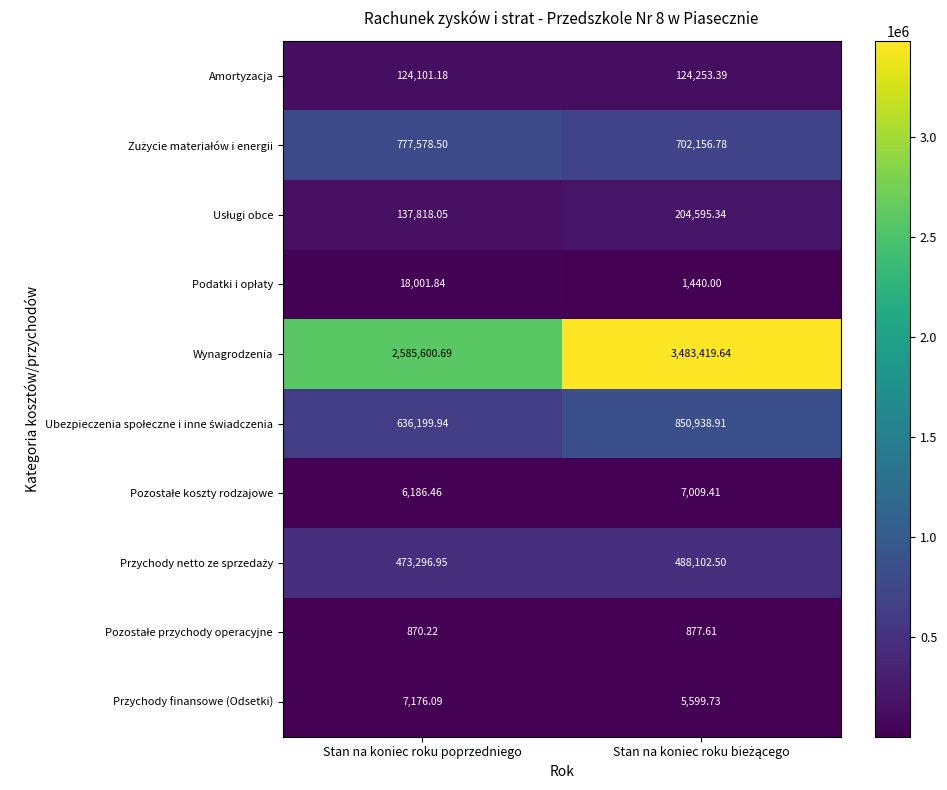

Where does the Przychody finansowe (Odsetki) series first go above 7176?

Stan na koniec roku poprzedniego